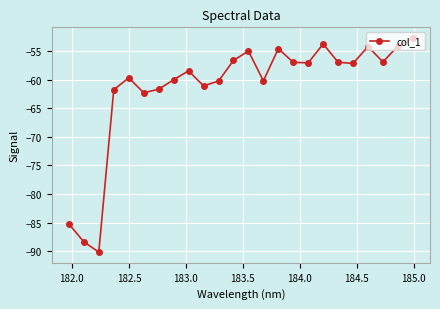

What is the difference between the second highest and second lowest values?

34.6